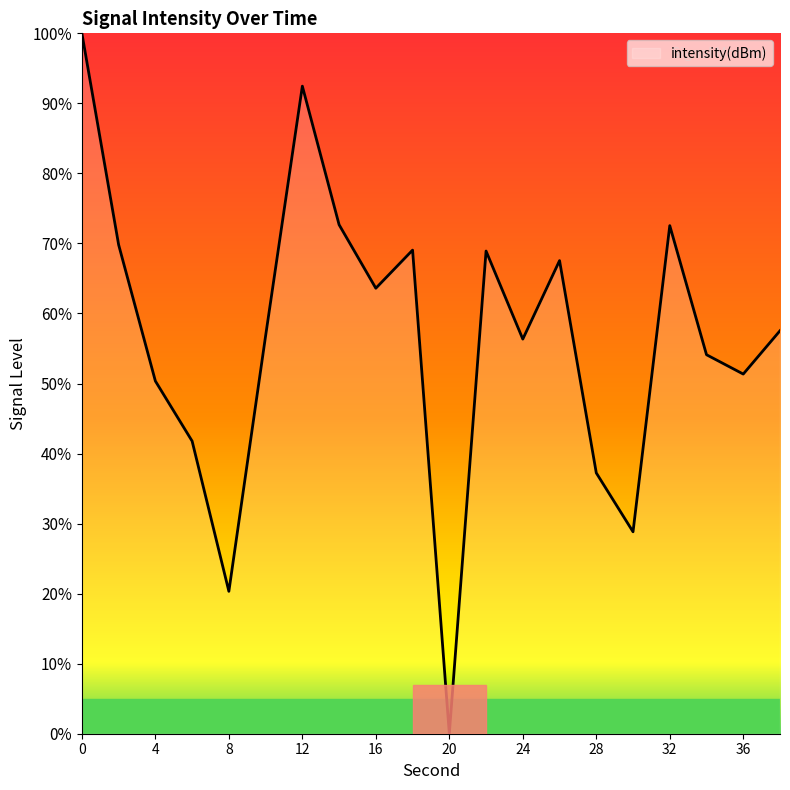

What is the greatest value displayed?

100.0